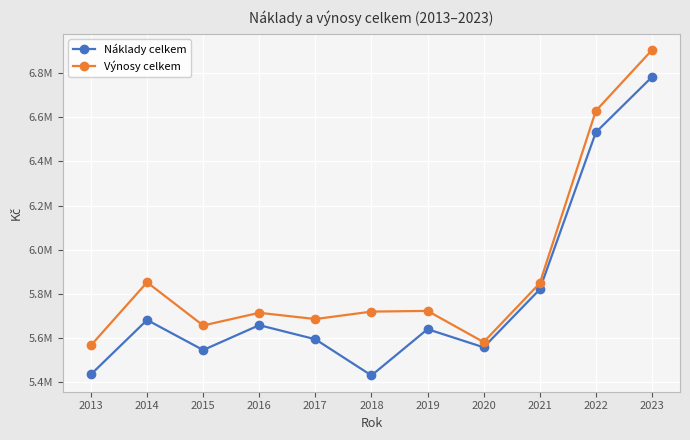

Reading left to right, transcribe all the data shown in this chart.

Náklady celkem: 5436161	5682323	5546235	5658845	5595020	5431273	5640713	5558568	5820538	6531391	6781669
Výnosy celkem: 5567486	5852794	5657400	5714804	5686395	5720209	5723294	5582194	5848476	6628586	6903312